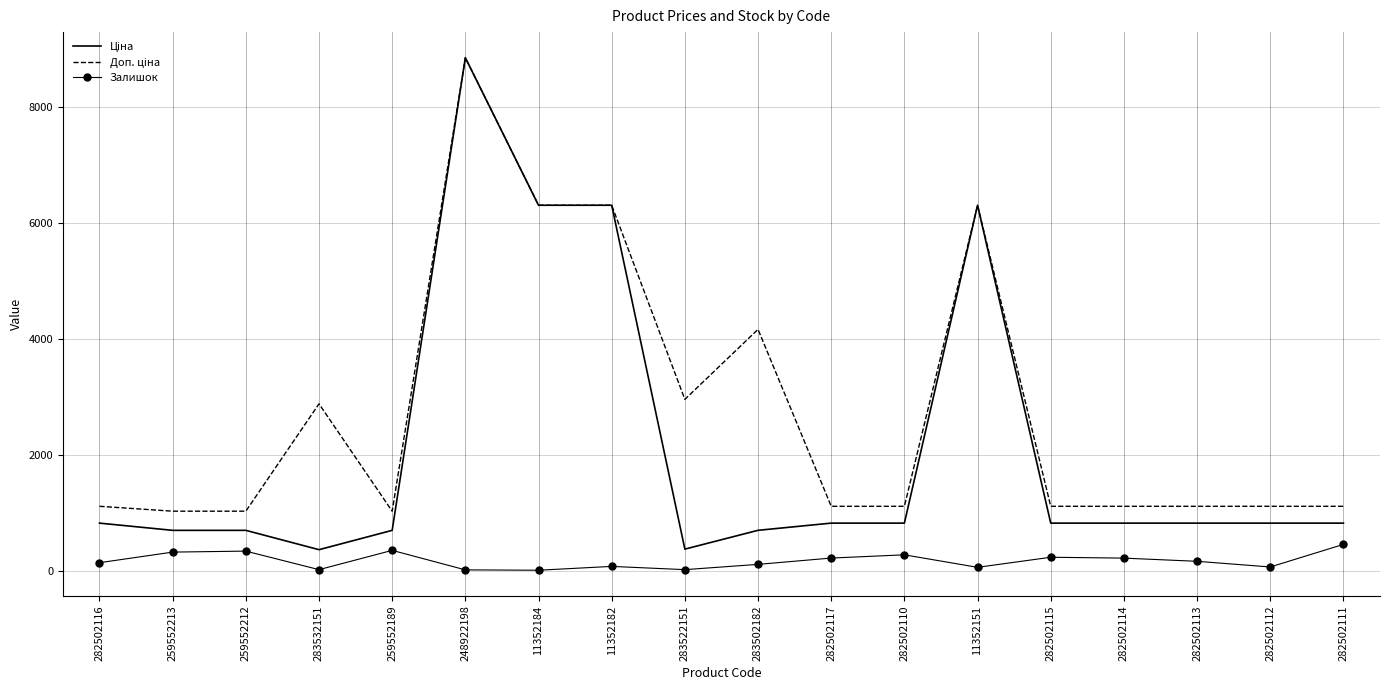

What is the spread (max minus min) of values at 282502115?

880.2